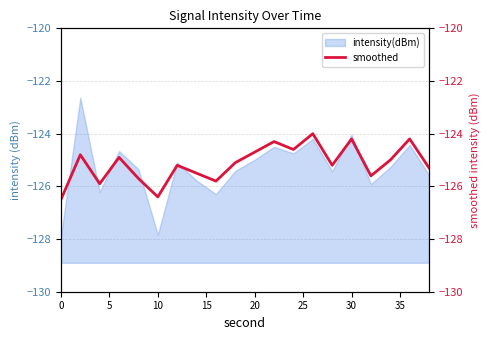

Does the chart display data point markers on the line(s)?

No